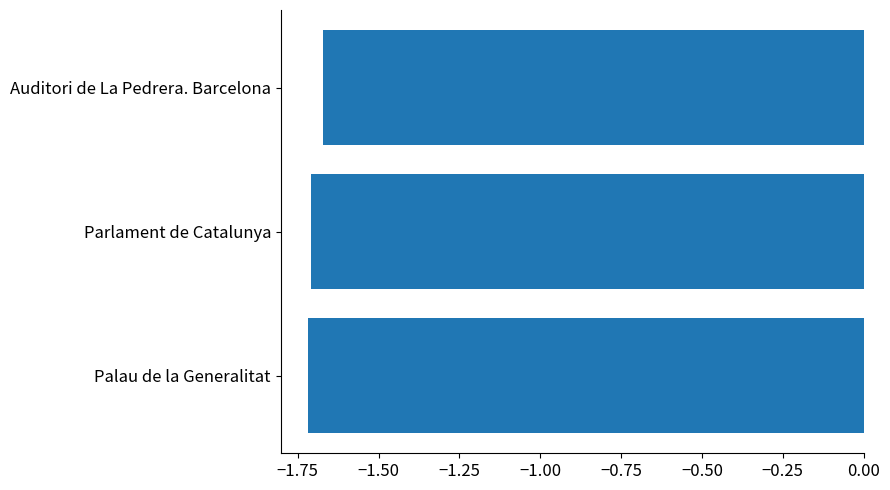

Where is the data nearest to the value -1?

Auditori de La Pedrera. Barcelona